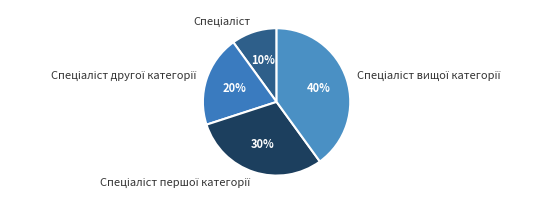

To the nearest percent, what is the difference between the largest and smallest slice percentages?

30%